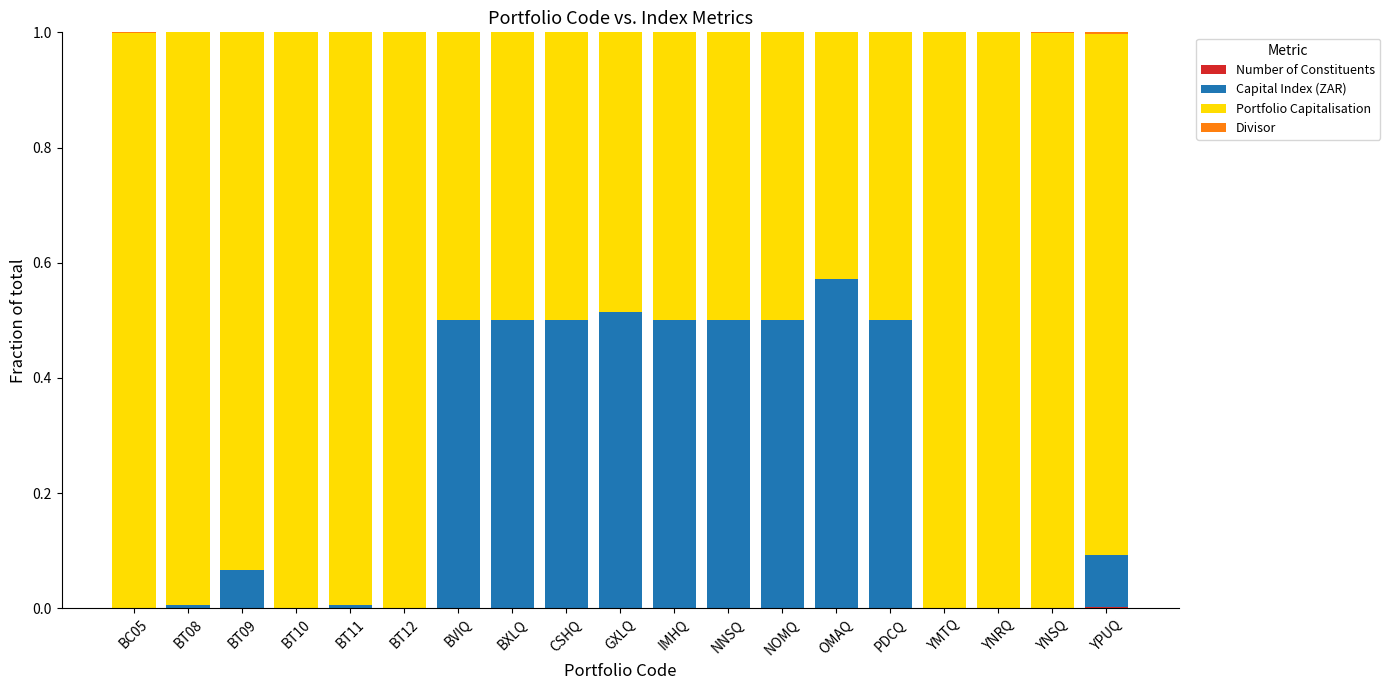

Count the number of categories in the chart.

19